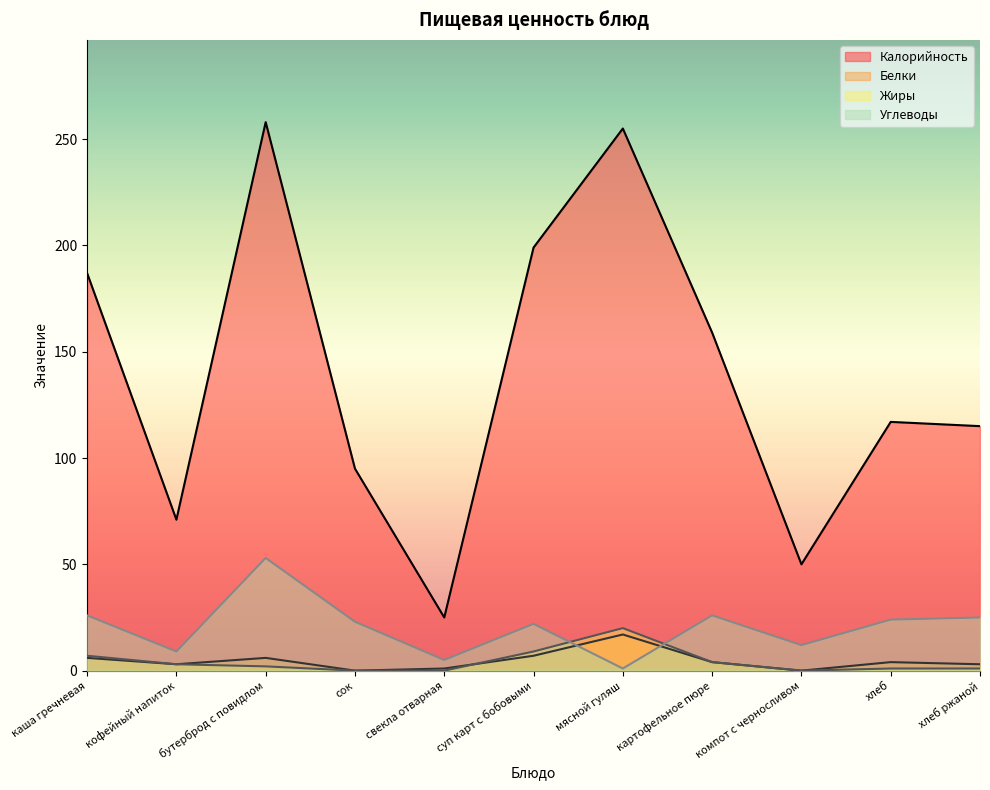

What is the difference between the highest and lowest values at суп карт с бобовыми?

192